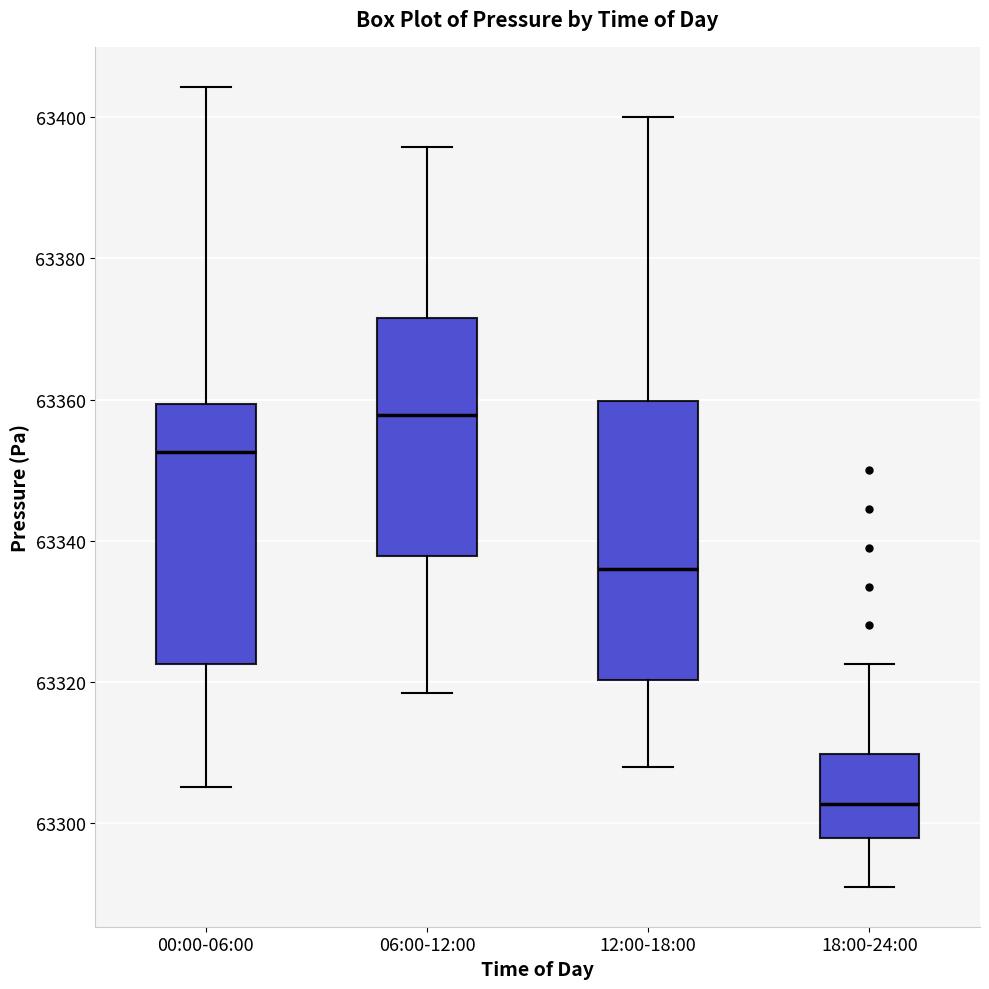

Reading left to right, transcribe this box plot: for each box, give where its median line is, the range the box spans, and where its two whiskers end, as read against the y-axis. The values are not printed on the chart, so give them approximately, as read against the axis.

00:00-06:00: median 63352, box 63322 to 63360, whiskers 63306 to 63404
06:00-12:00: median 63358, box 63338 to 63372, whiskers 63318 to 63396
12:00-18:00: median 63336, box 63320 to 63360, whiskers 63308 to 63400
18:00-24:00: median 63302, box 63298 to 63310, whiskers 63292 to 63322